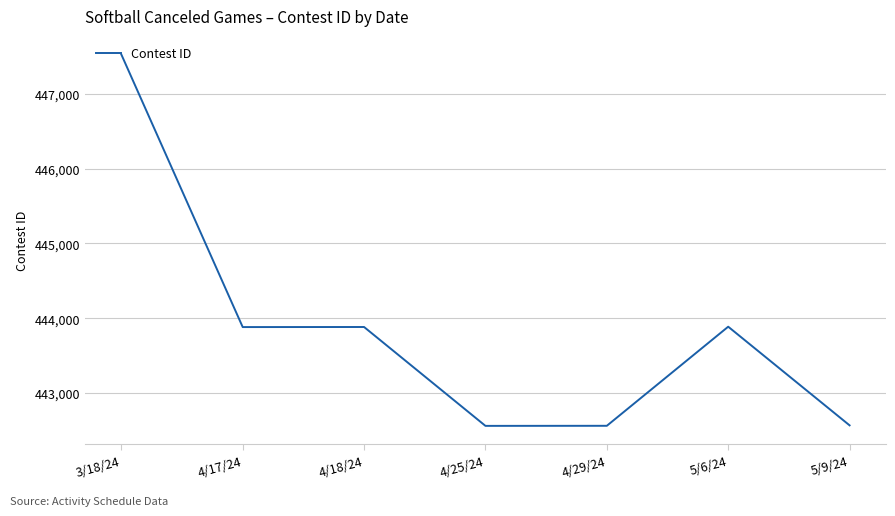

Which has a higher value, 4/29/24 or 5/6/24?

5/6/24